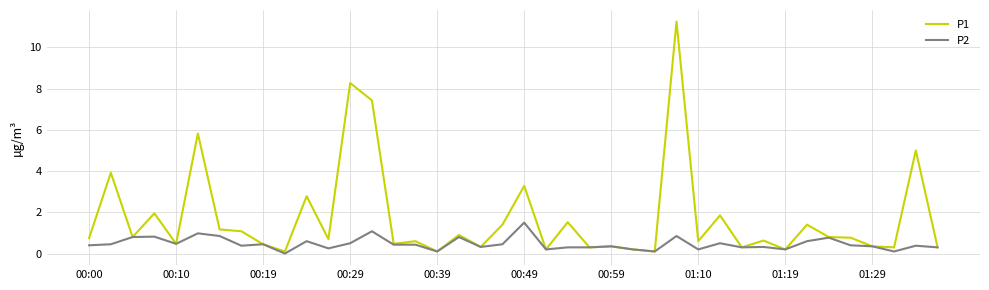

Rank the series by their maximum value, from highest to lowest.

P1, P2